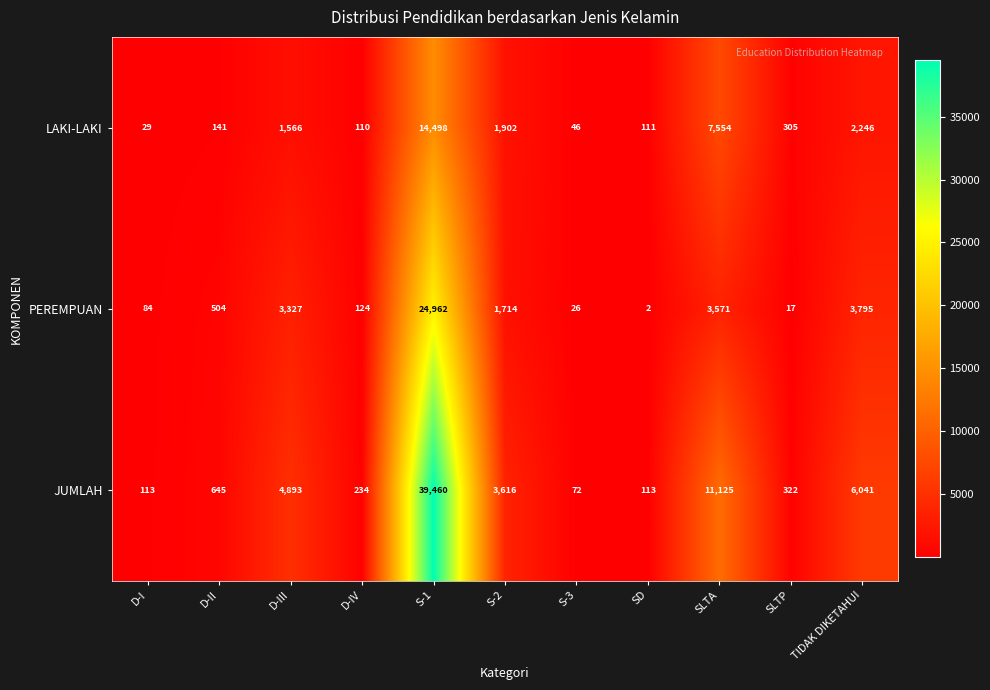

True or false: JUMLAH has a value of 210 at SLTP.

False